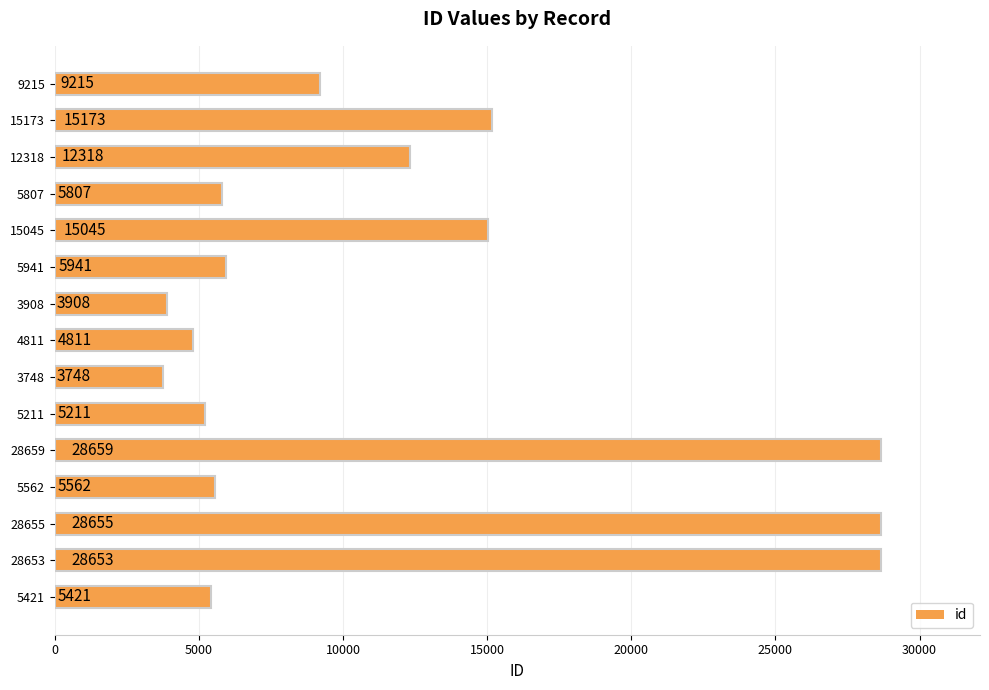

What is the label of the 6th bar from the top?

5941